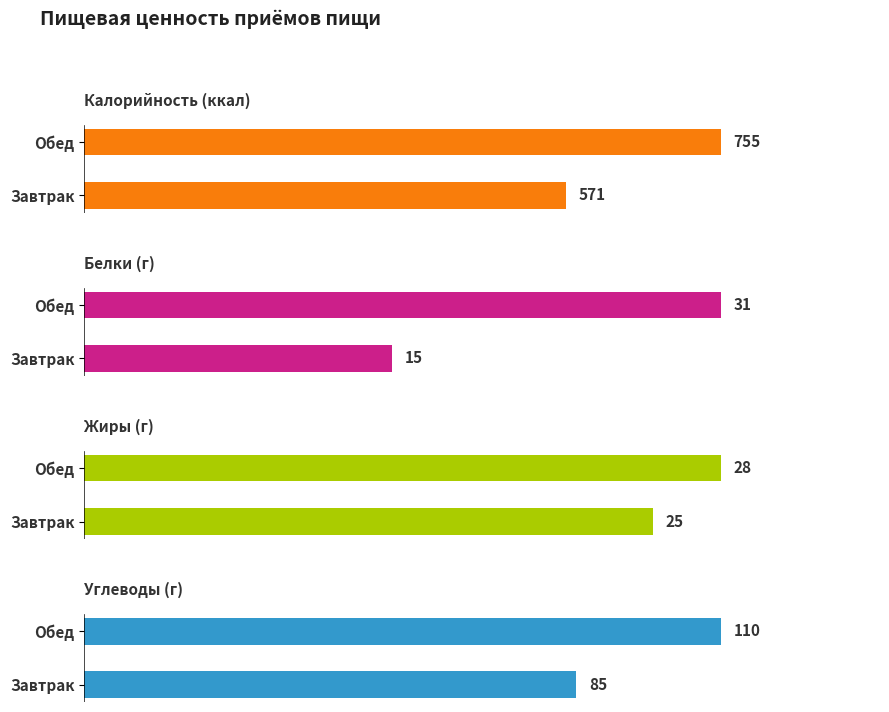

How many groups of bars are there?

2